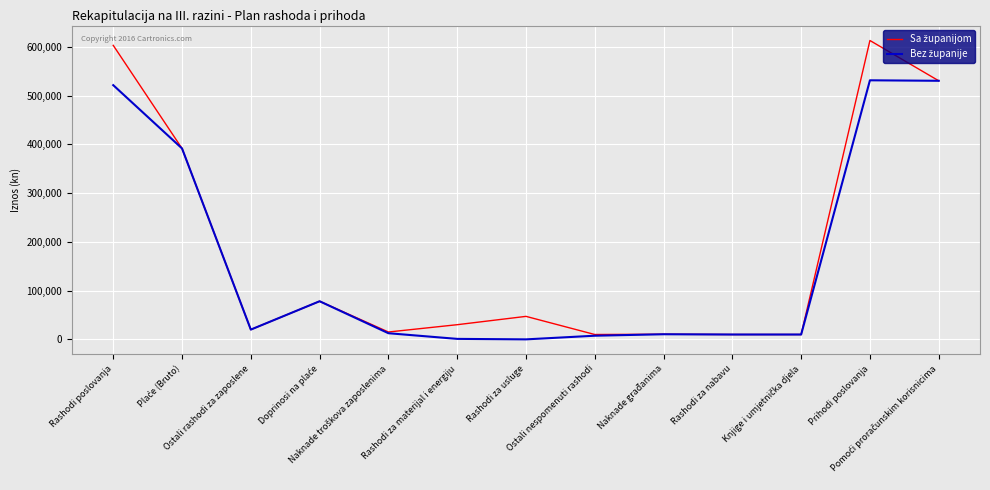

What is the greatest value displayed?

612928